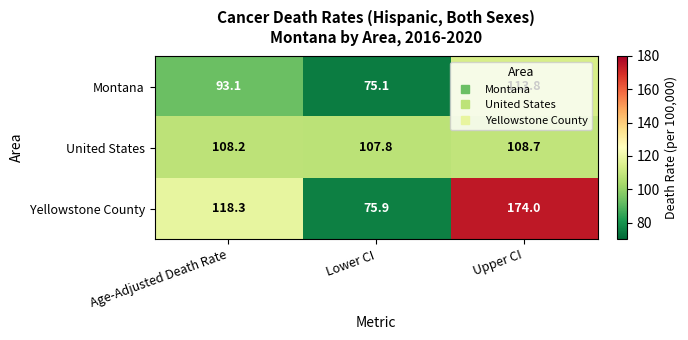

Which category has the highest value in the Yellowstone County series?

Upper CI